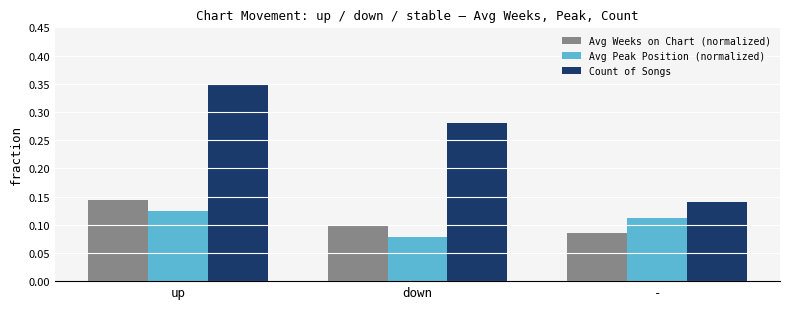

Between up and down, which series saw the biggest shift?

Count of Songs